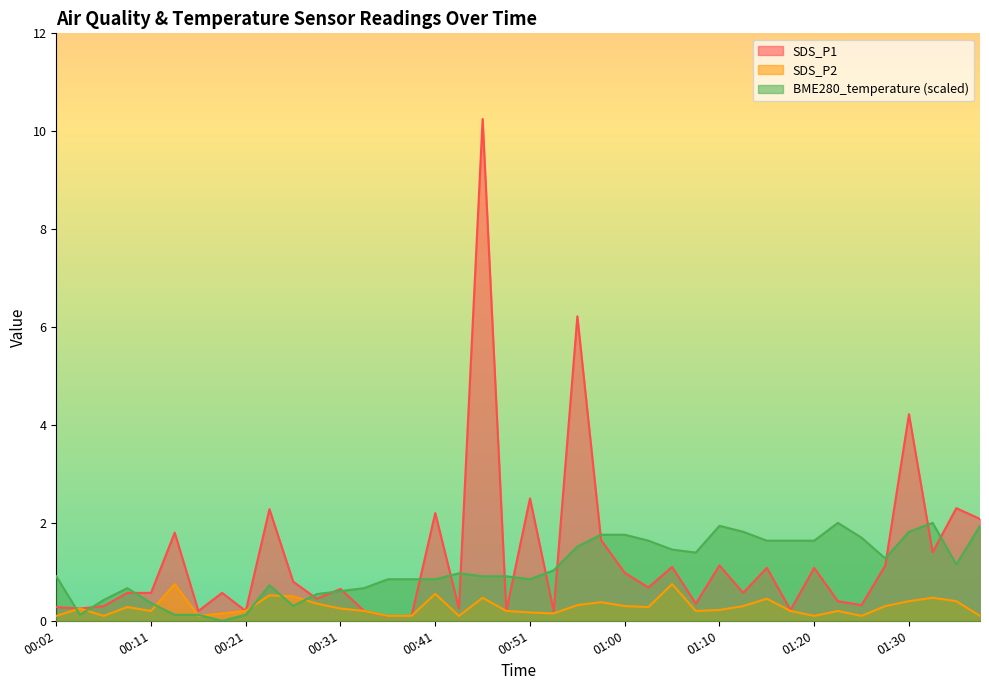

At how many categories does at least one series exceed 5?

2